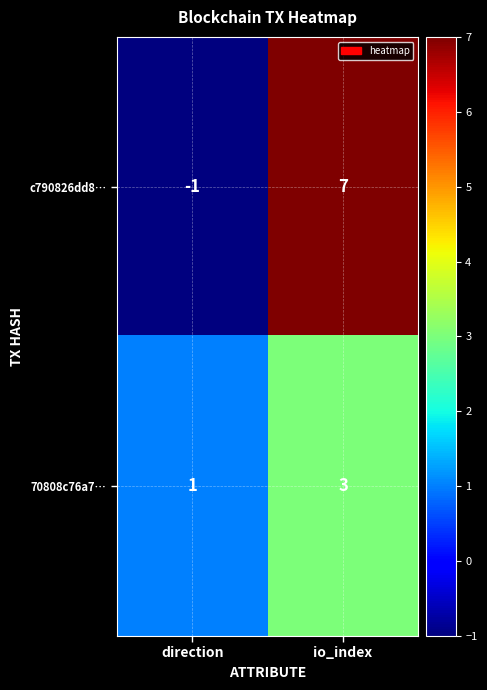

The value of 70808c76a7… at io_index is 5. True or false?

False